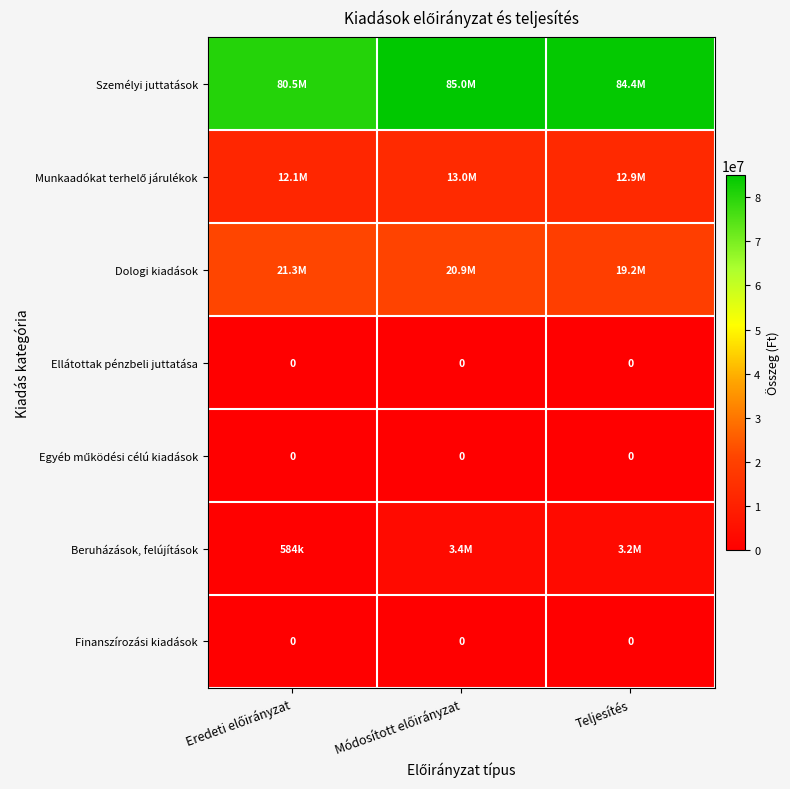

Which series changed the most between Eredeti előirányzat and Teljesítés?

Személyi juttatások